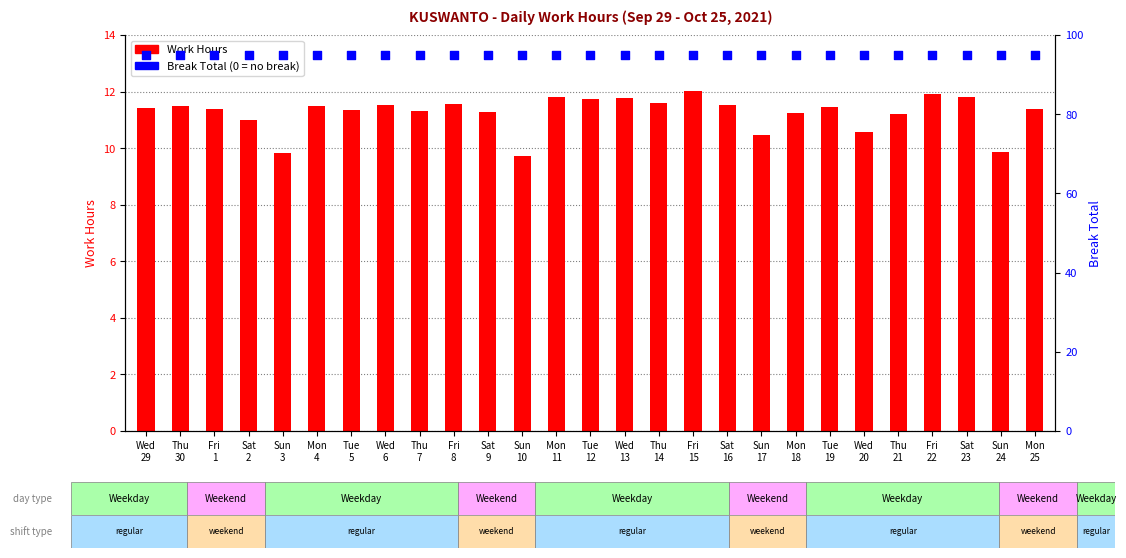

What is the total value across all series at Tue
12?

106.7